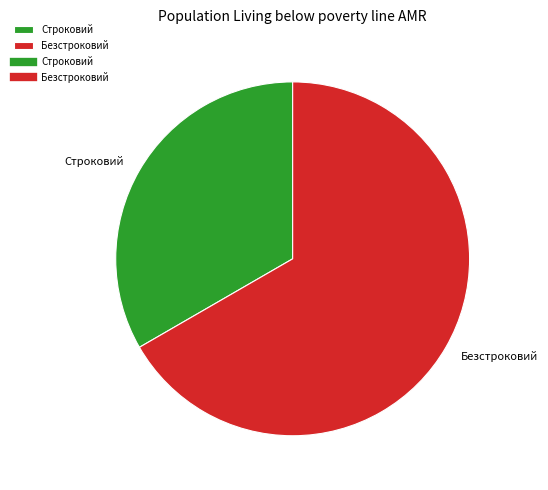

Between Строковий and Безстроковий, which is larger?

Безстроковий